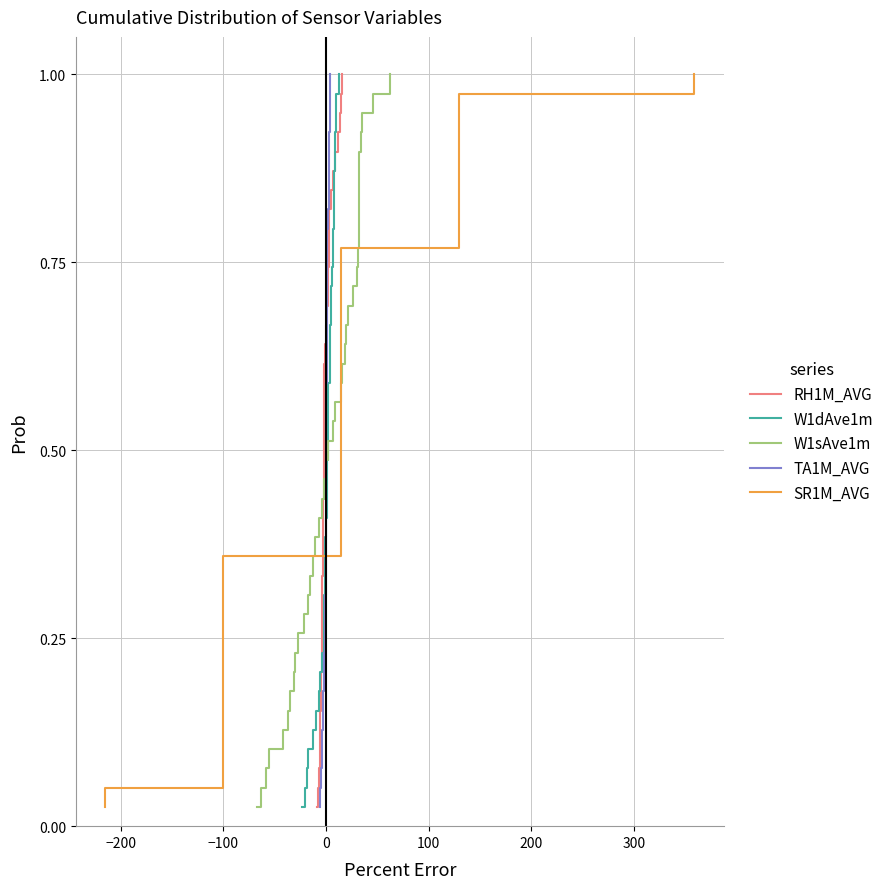

True or false: W1sAve1m and W1dAve1m intersect in this chart.

False